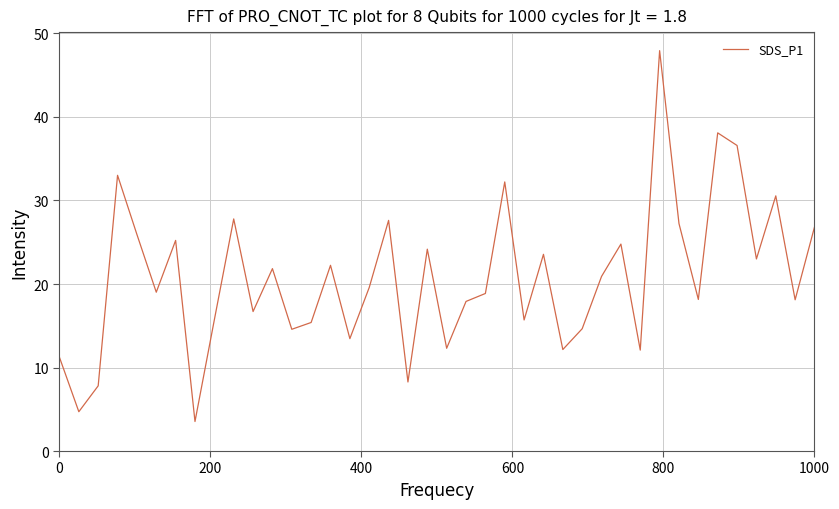

How many lines are shown in the chart?

1